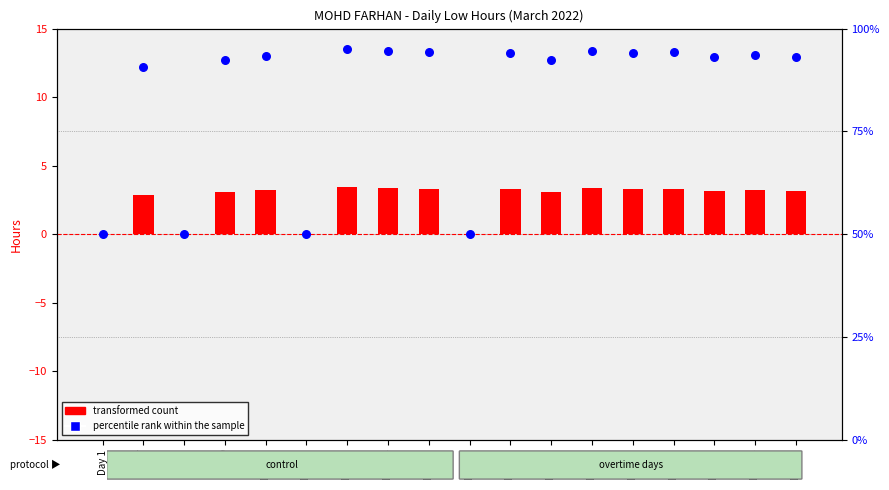

Which series has the widest spread of Y values?

percentile rank within the sample